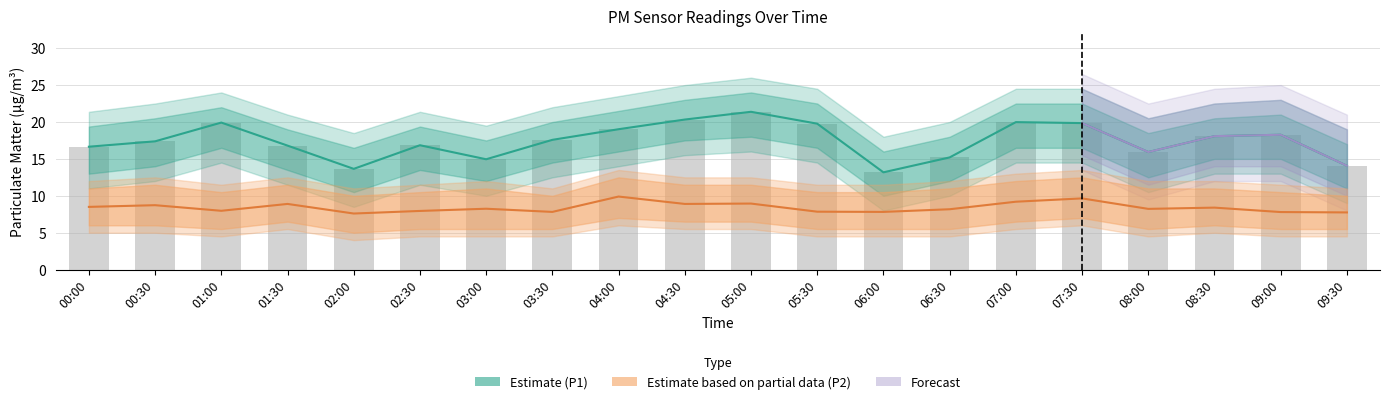

What is the difference between the highest and lowest values at 05:00?

12.4